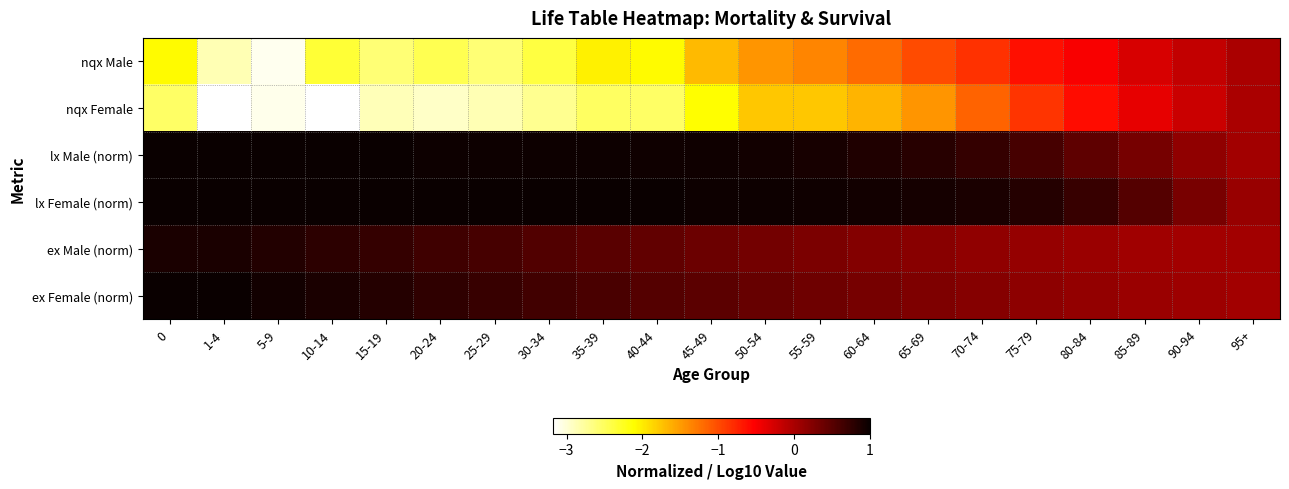

Between 15-19 and 40-44, which is larger?

40-44